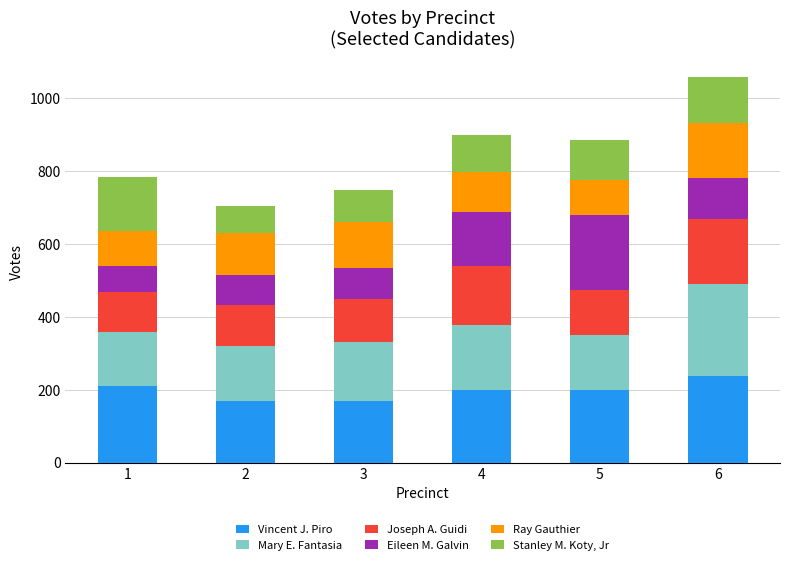

How many values in the Vincent J. Piro series are below 200?

3